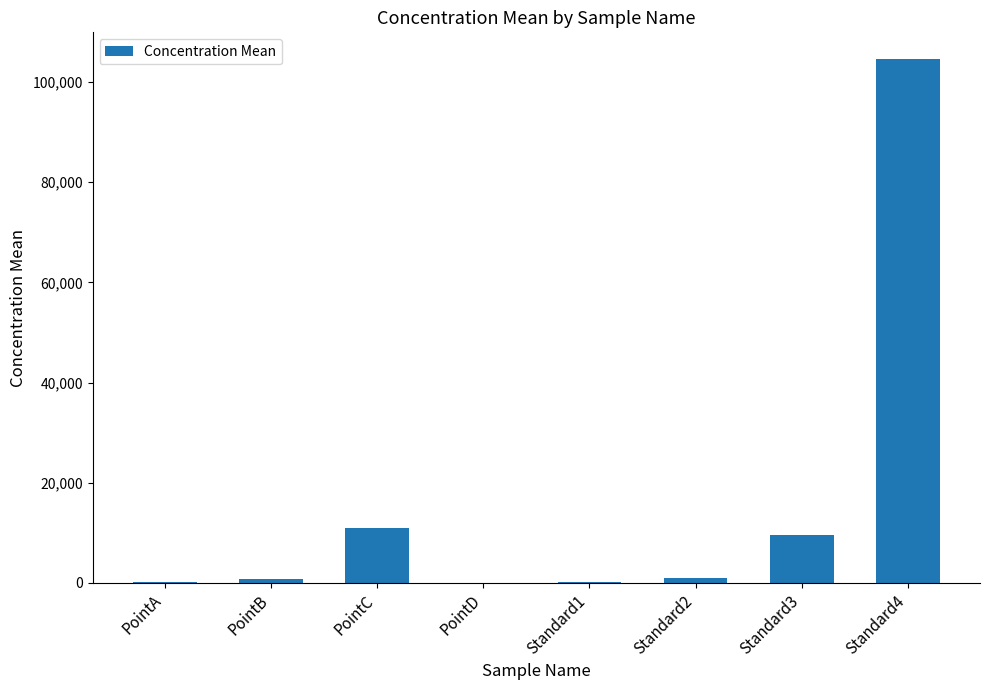

Which label corresponds to the largest value in the chart?

Standard4